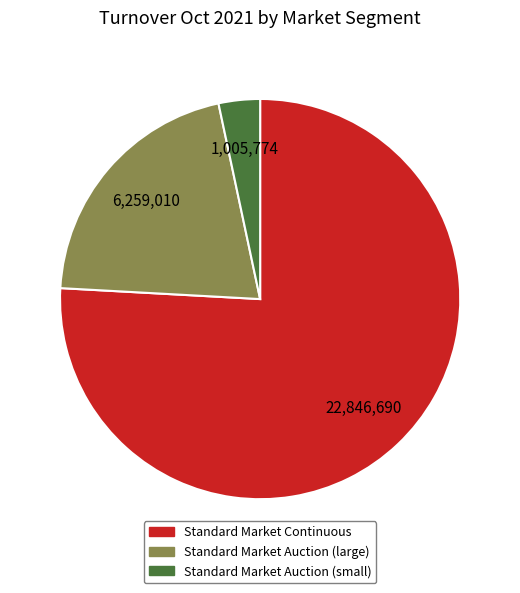

Is there a majority slice in this chart?

Yes